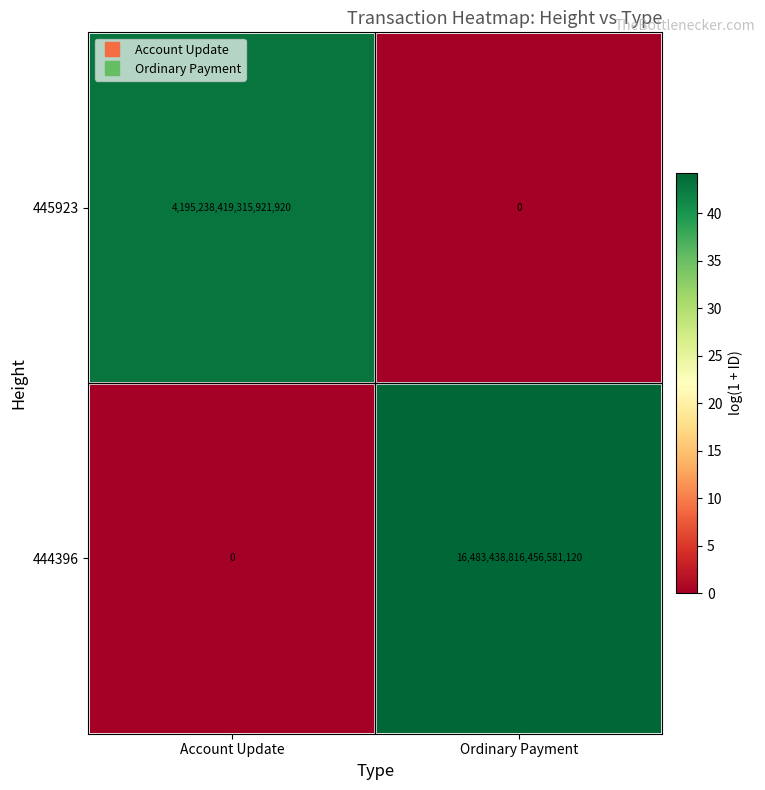

Rank the series by their maximum value, from lowest to highest.

445923, 444396